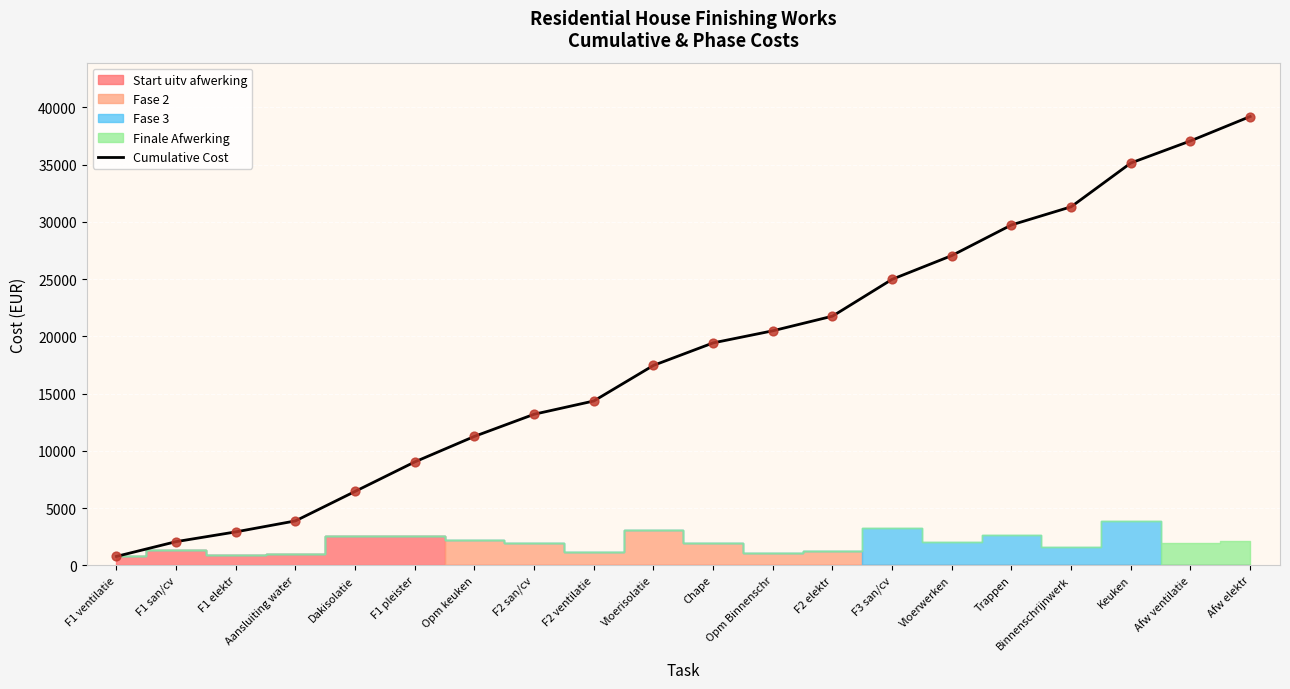

Approximately how many times larger is the value at Chape compared to Trappen?

0.7